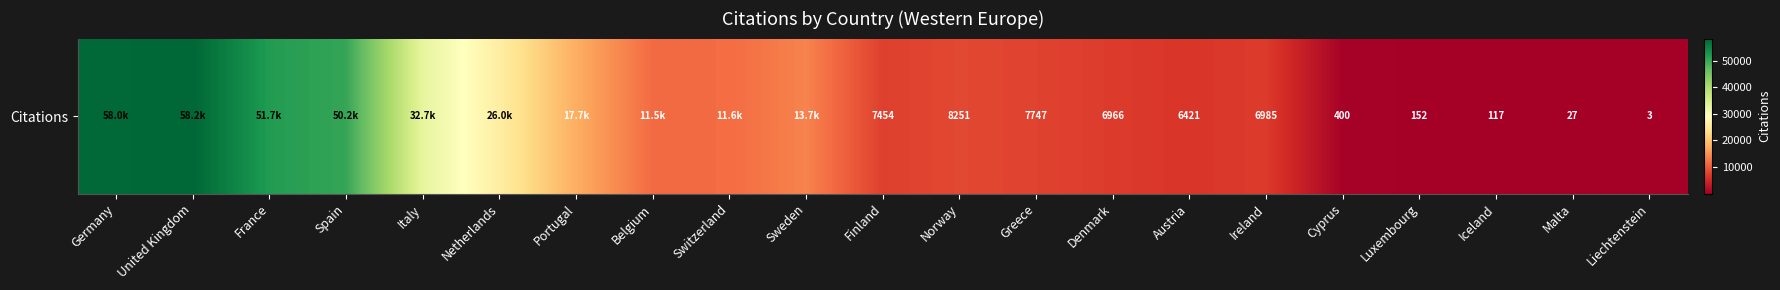

What is the average value?

17897